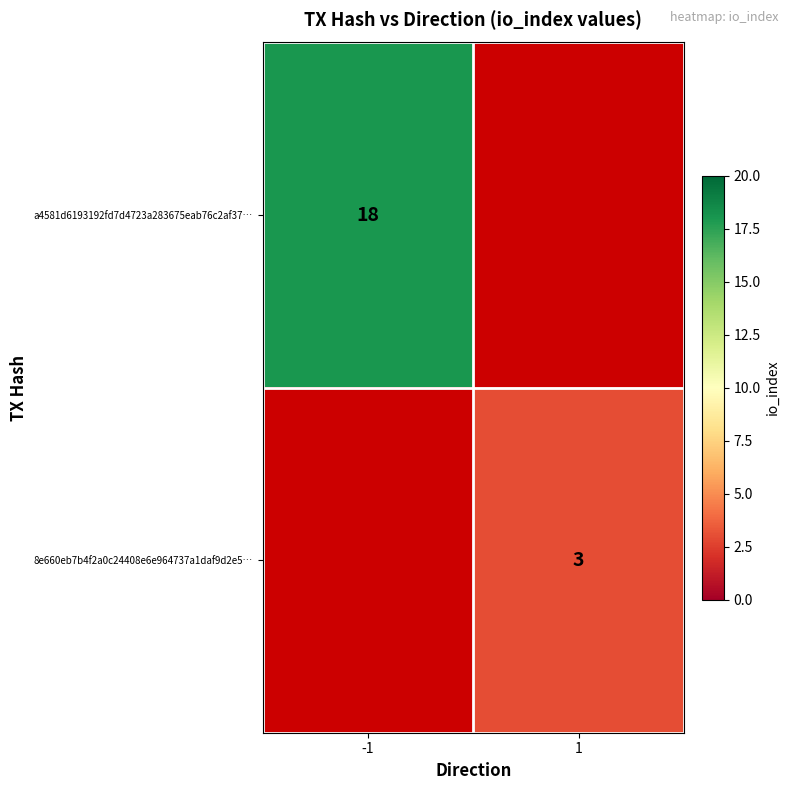

Which has a higher value, 1 or -1?

-1